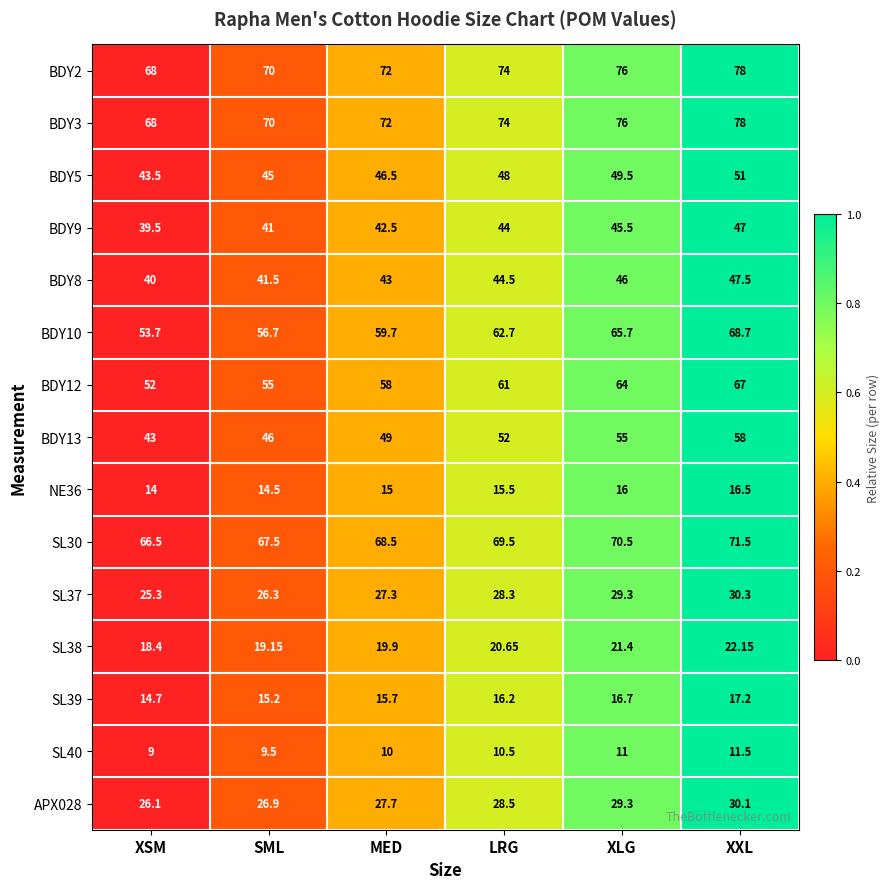

Where is BDY8 nearest to the value 43?

MED